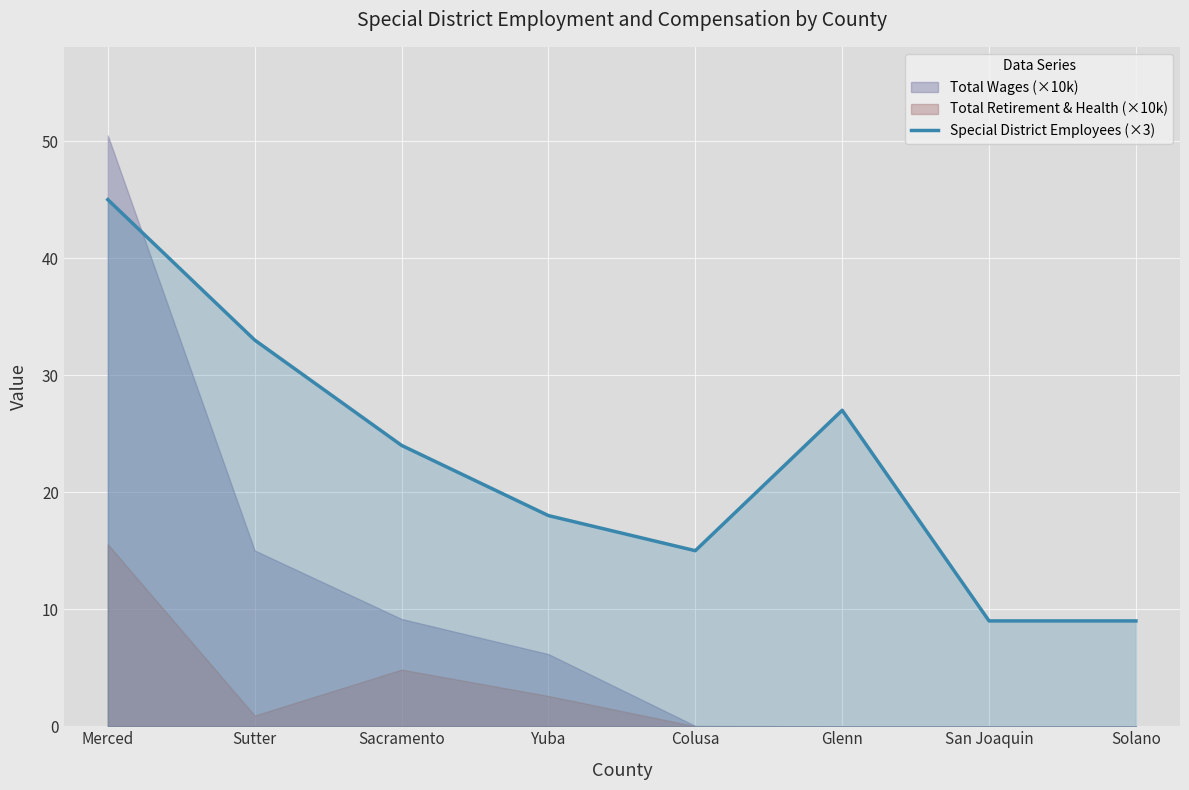

Is it true that the value at Yuba is 11?

False